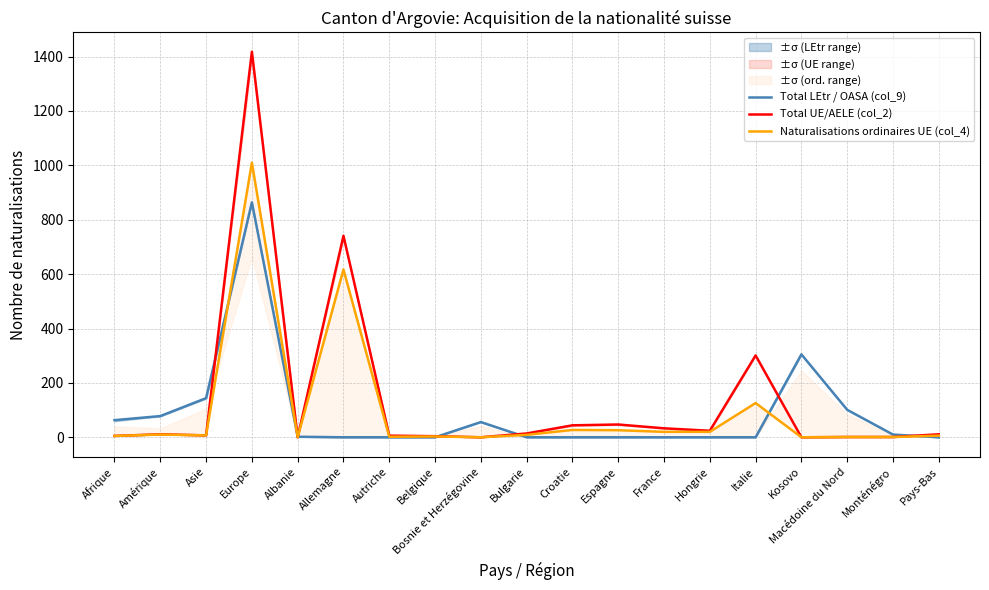

Is it true that Total LEtr / OASA (col_9) equals -271 at Hongrie?

False